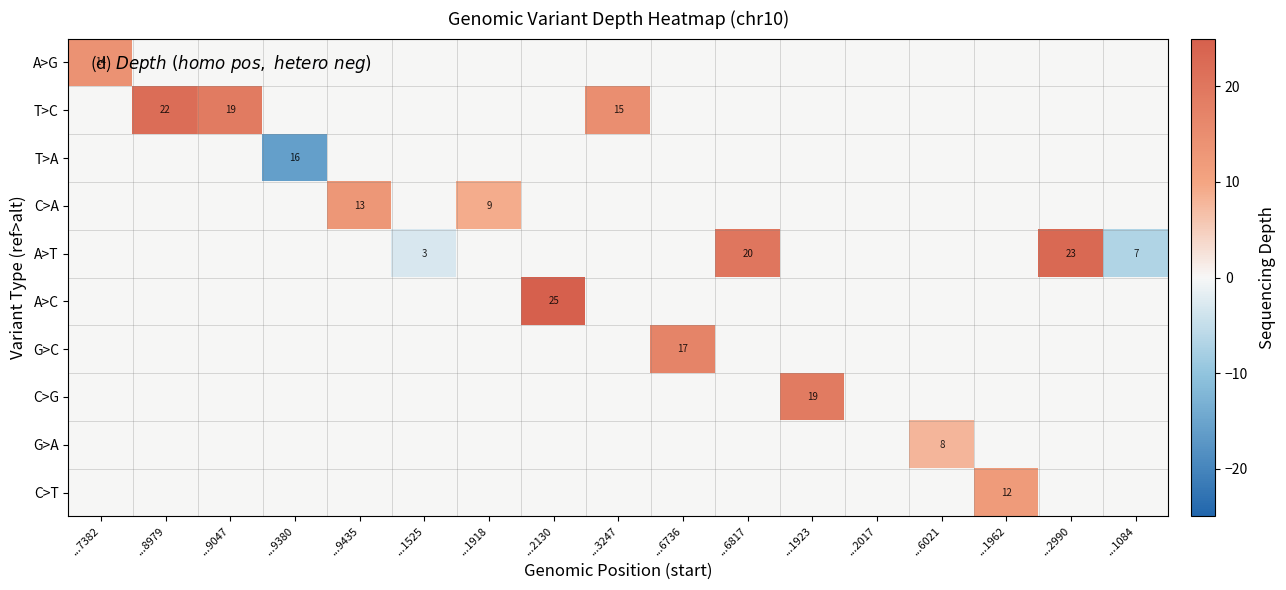

True or false: A>T has a value of 4 at ...1084.

False